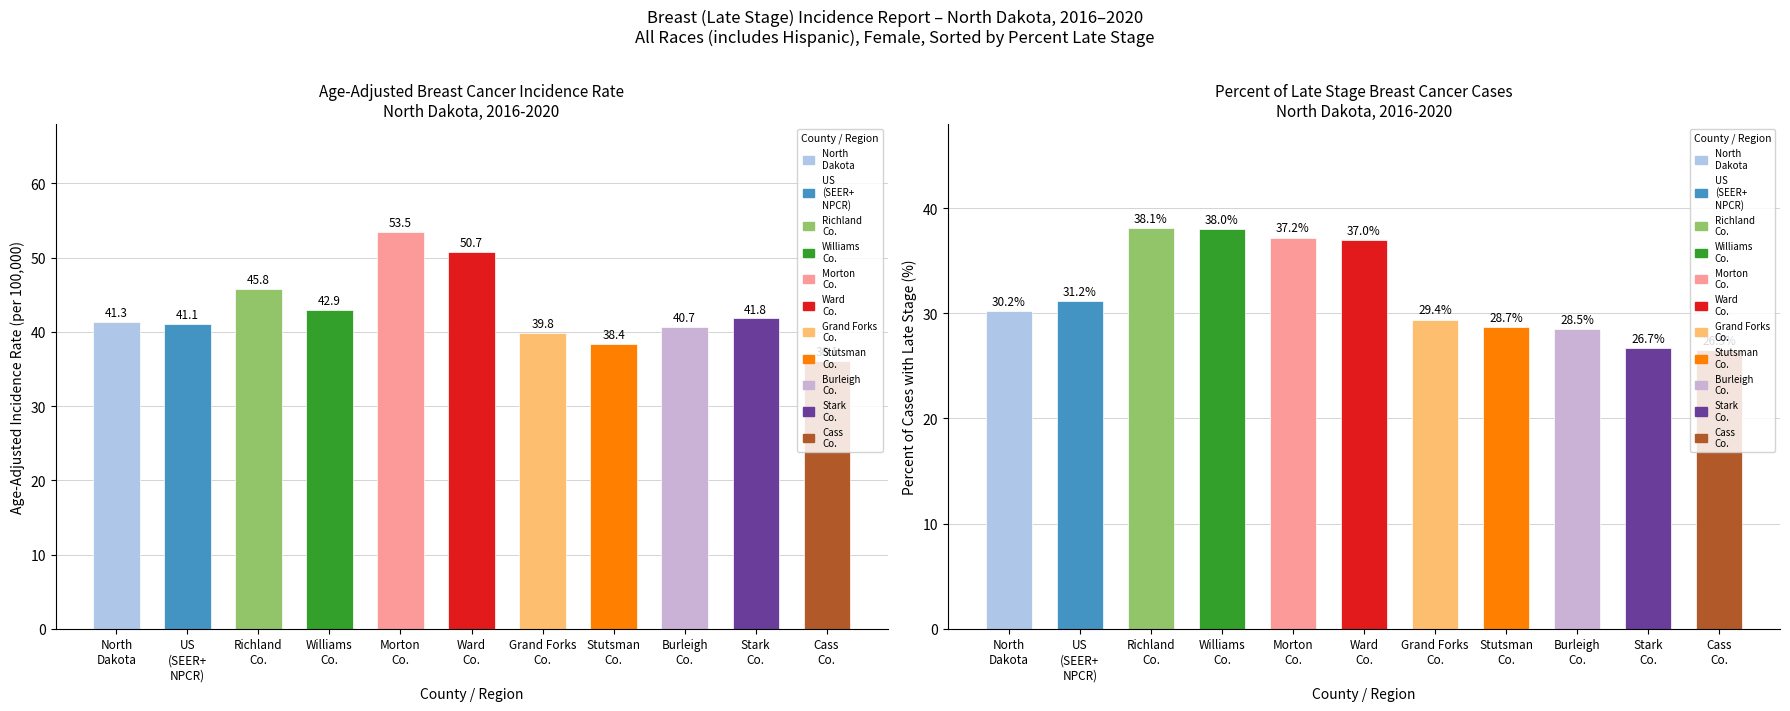

At which label is Percent Late Stage closest to 32?

US (SEER+ NPCR)